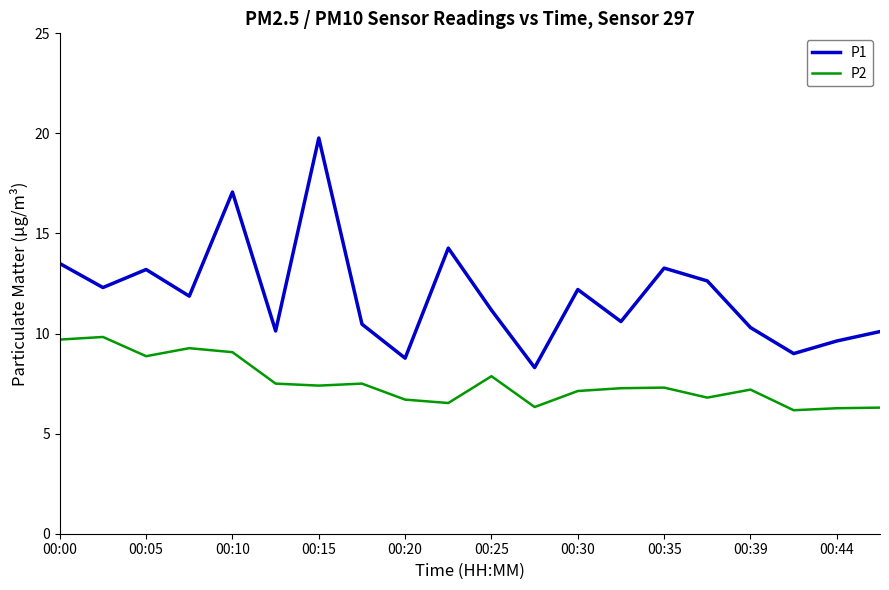

True or false: P1 and P2 intersect in this chart.

False